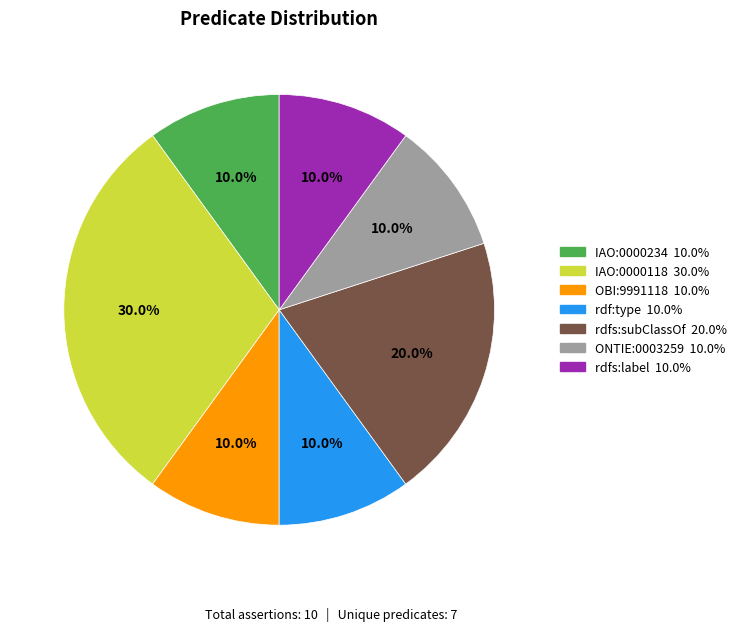

Is there any slice that represents more than half of the pie?

No